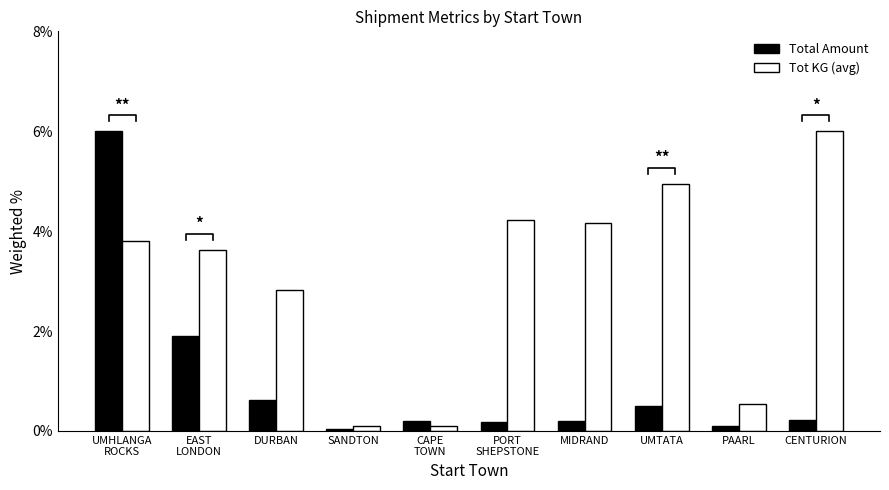

List the series in order of their peak value, highest first.

Total Amount, Tot KG (avg)